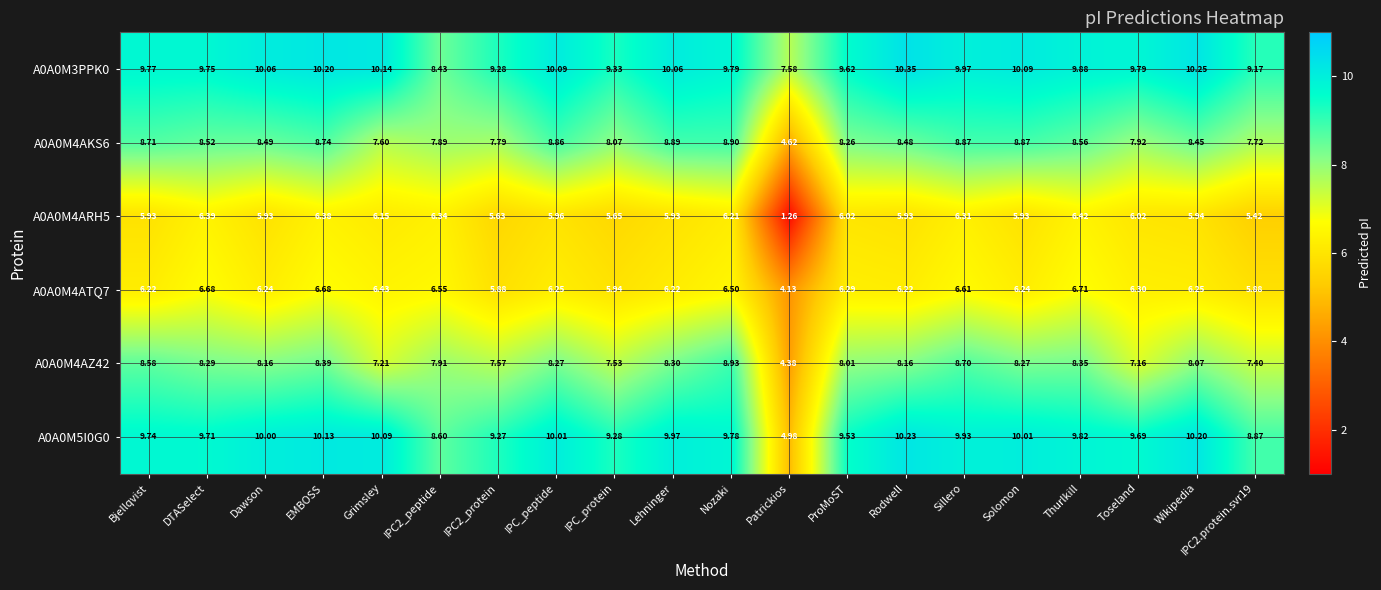

At which category does the chart reach its peak across all series?

Rodwell